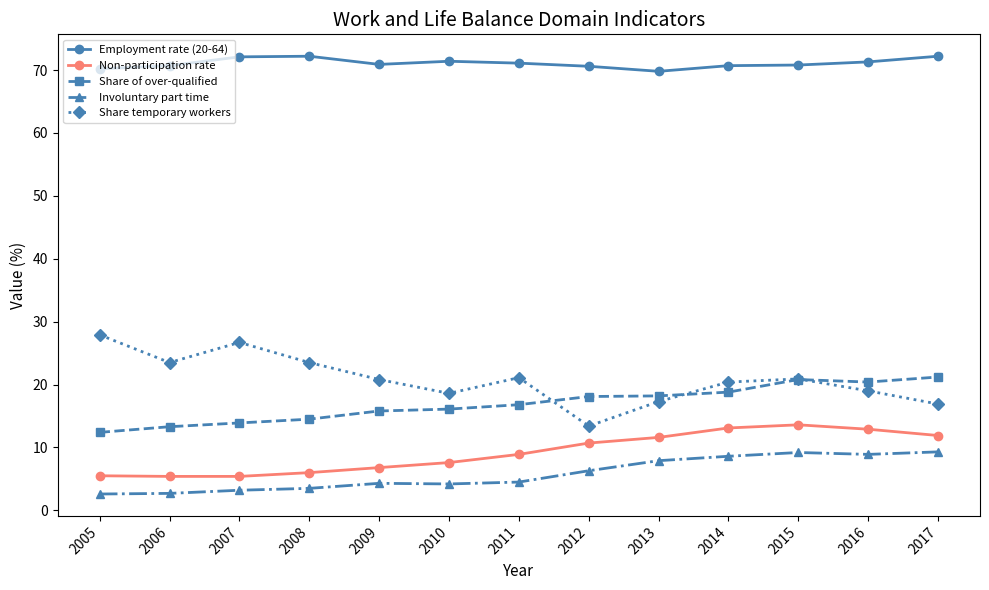

What is the greatest value displayed?

72.2